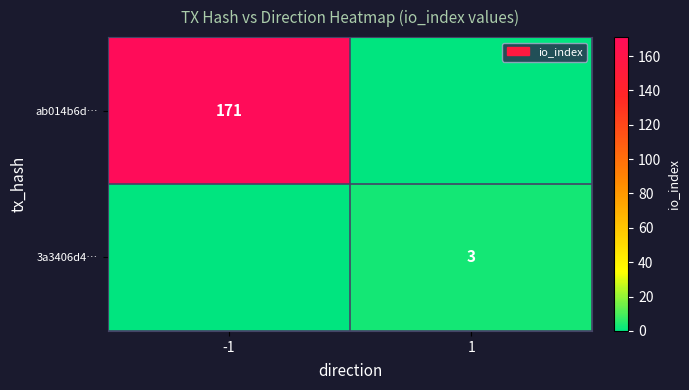

The 3a3406d4… series shows 4 at 1. True or false?

False